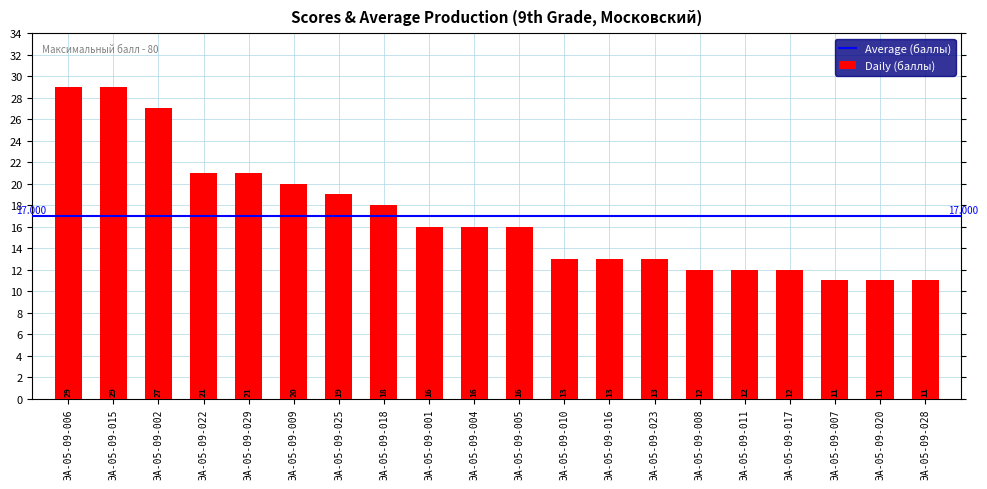

Between ЭА-05-09-016 and ЭА-05-09-029, which is larger?

ЭА-05-09-029